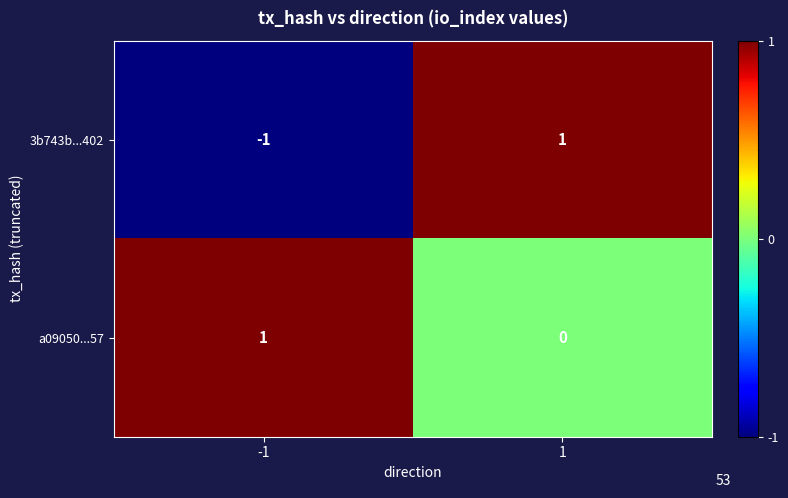

Is the value of a09050...57 at -1 greater than the value of 3b743b...402 at -1?

Yes